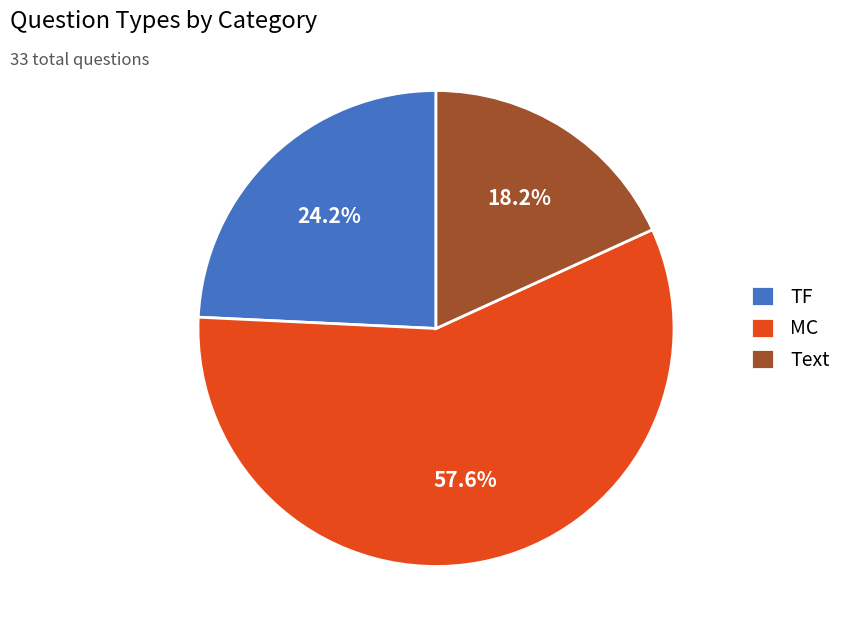

What is the ratio of the value at Text to the value at MC?

0.3